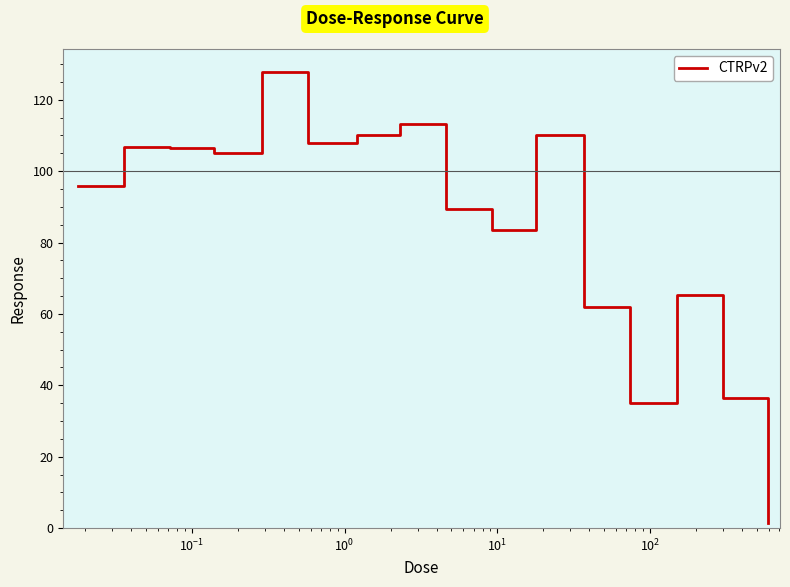

What is the difference between the maximum and minimum values?

126.4